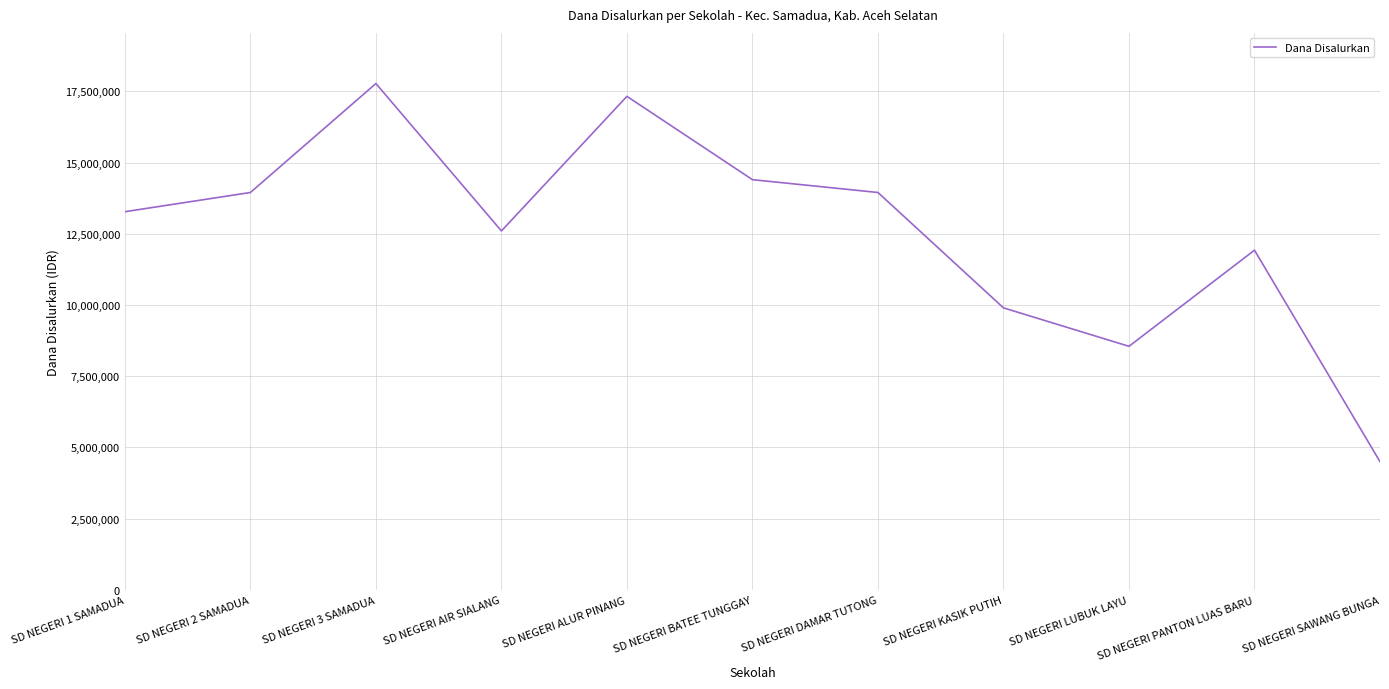

The value at SD NEGERI LUBUK LAYU is 5426997. True or false?

False